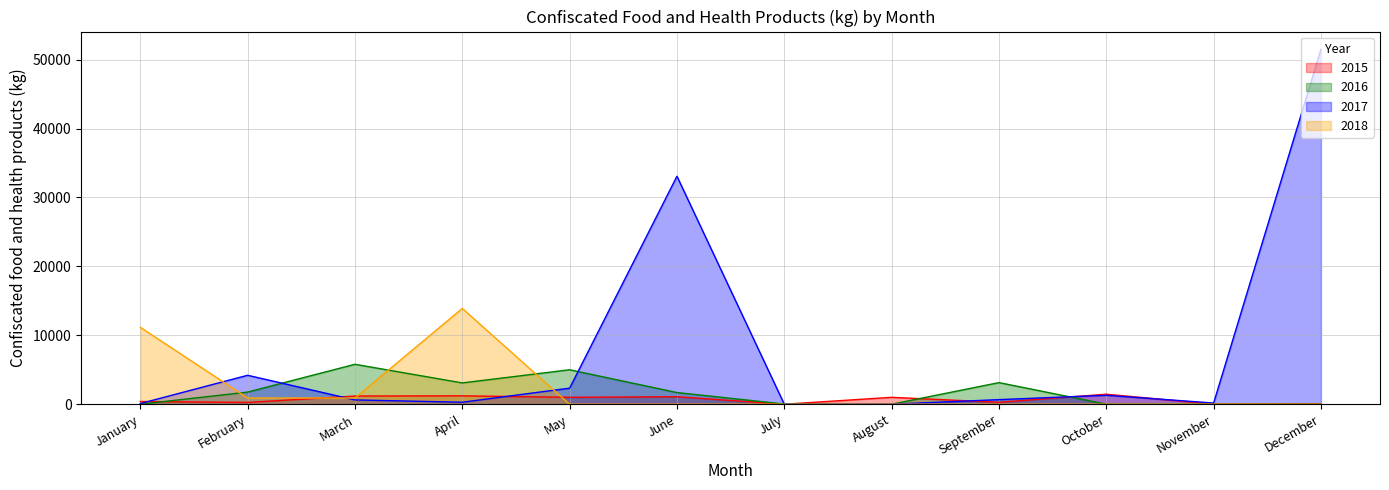

At how many categories does at least one series exceed 43330?

1